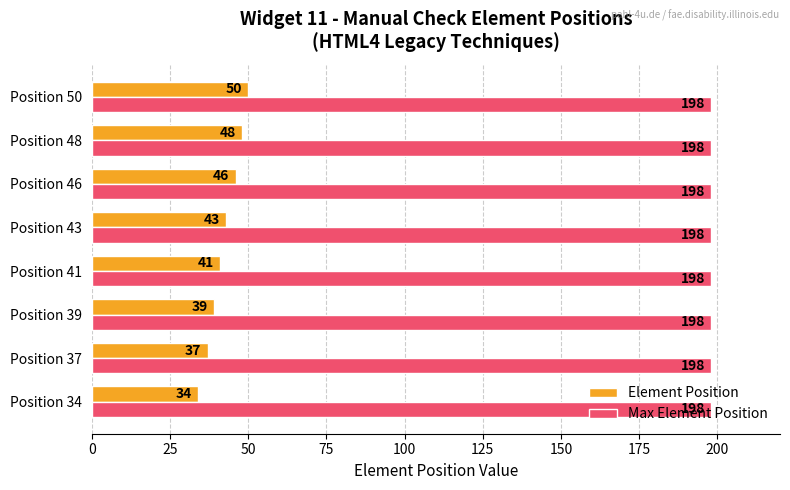

How many categories are shown in the chart?

8